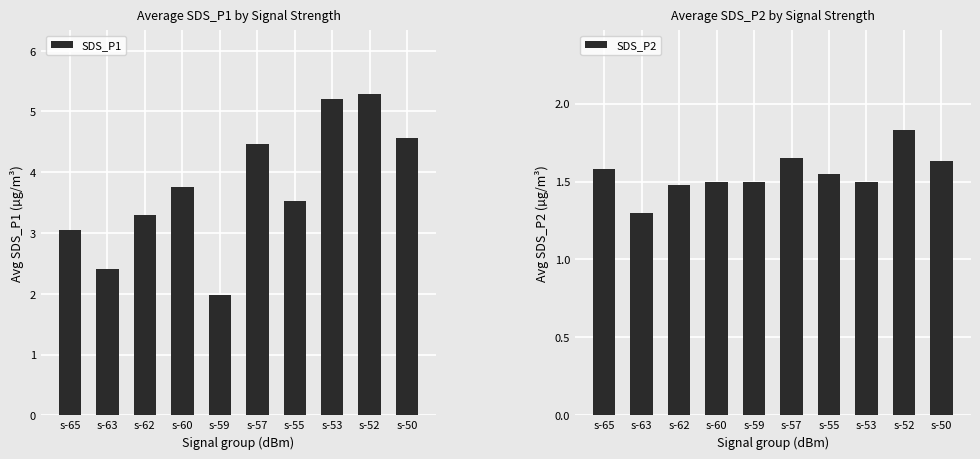

Rank the series by their maximum value, from lowest to highest.

SDS_P2, SDS_P1